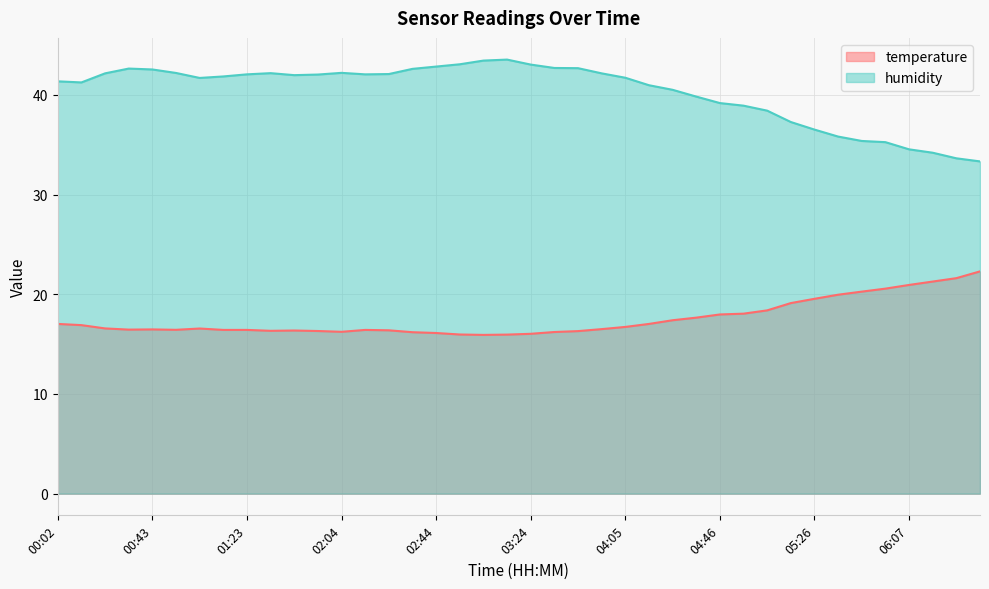

Is it true that temperature equals 7.1 at 05:46?

False